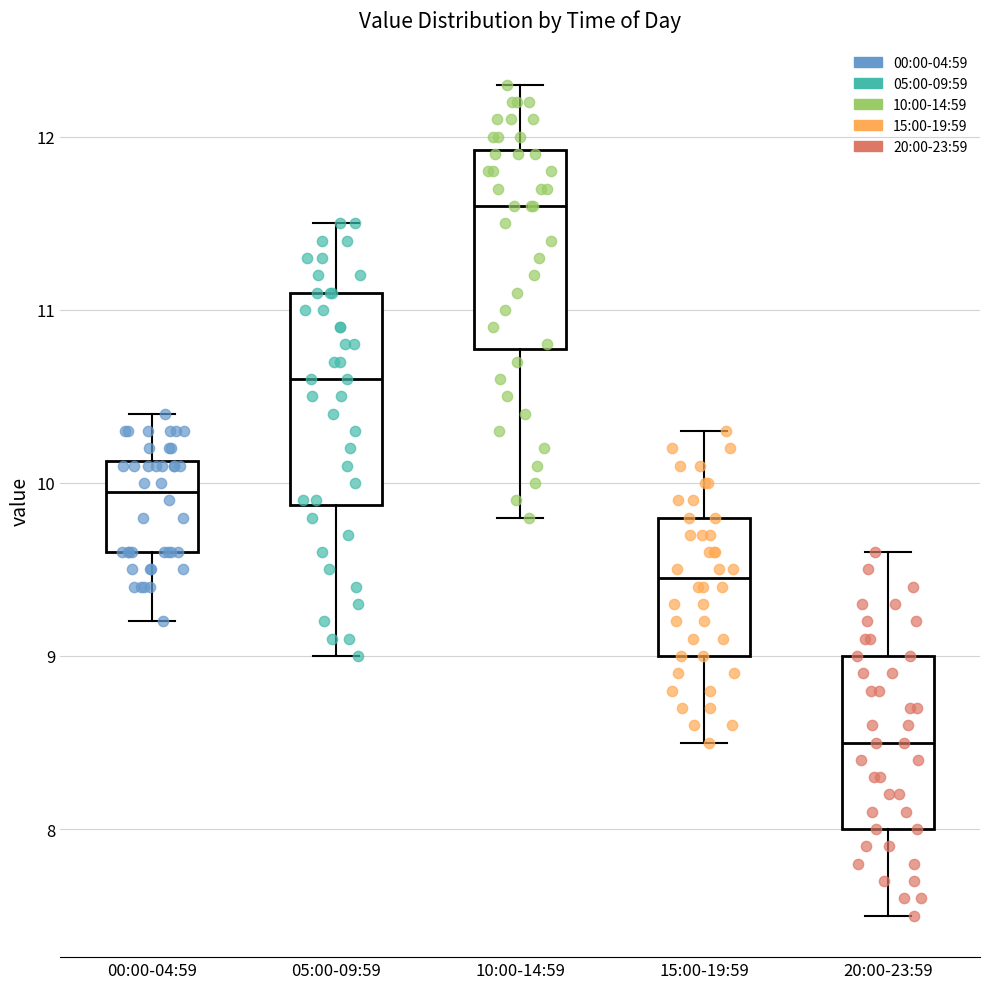

Reading left to right, read every box against the y-axis: the position of its median line, the range the box covers, and the ends of its whiskers. The values are not printed on the chart, so give them approximately, as read against the axis.

00:00-04:59: median 10.0, box 9.6 to 10.1, whiskers 9.2 to 10.4
05:00-09:59: median 10.6, box 9.9 to 11.1, whiskers 9.0 to 11.5
10:00-14:59: median 11.6, box 10.8 to 11.9, whiskers 9.8 to 12.3
15:00-19:59: median 9.5, box 9.0 to 9.8, whiskers 8.5 to 10.3
20:00-23:59: median 8.5, box 8.0 to 9.0, whiskers 7.5 to 9.6